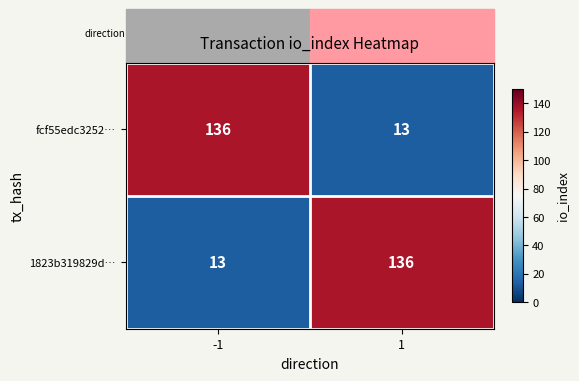

At how many categories does at least one series exceed 119?

2